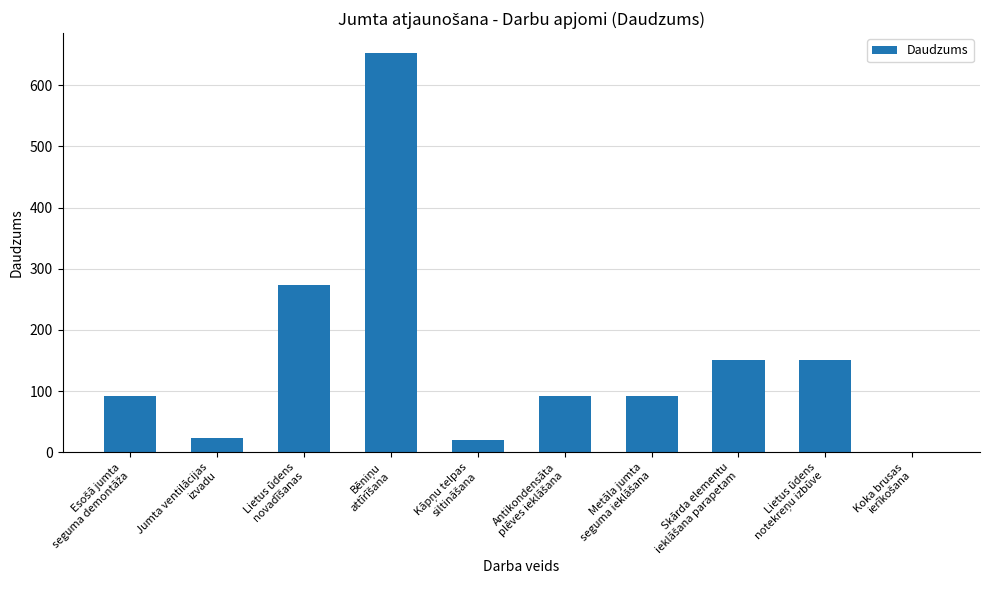

What is the sum of all values?

1547.9